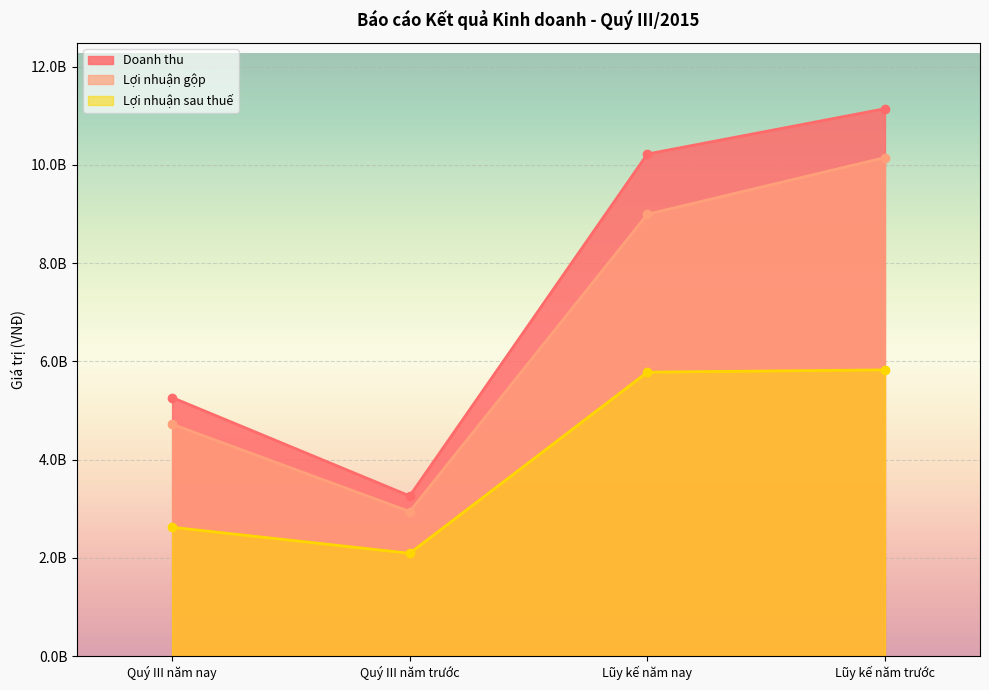

Is the value of Doanh thu at Lũy kế năm trước greater than the value of Lợi nhuận sau thuế at Lũy kế năm nay?

Yes